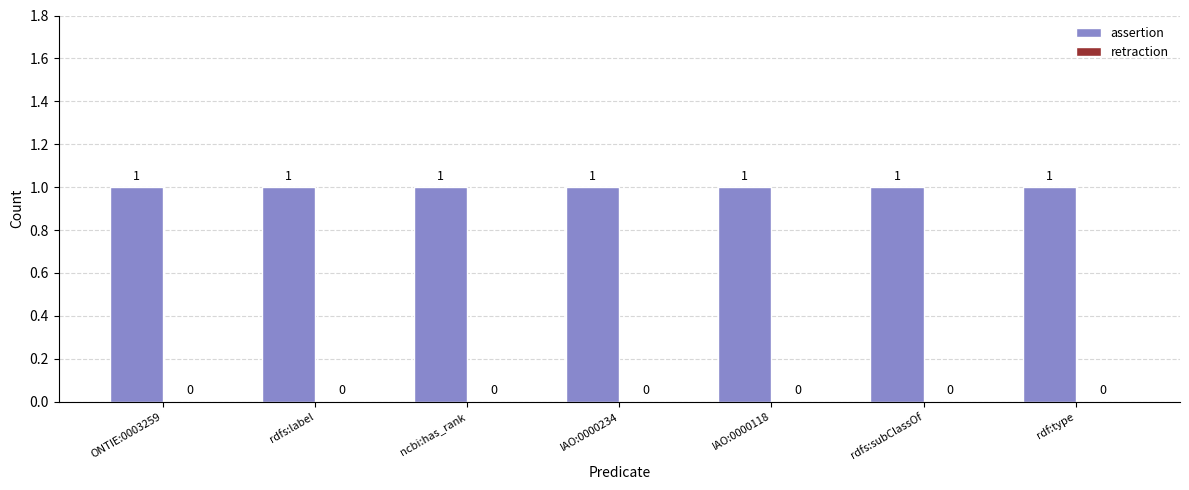

Which label corresponds to the largest value in the chart?

ONTIE:0003259